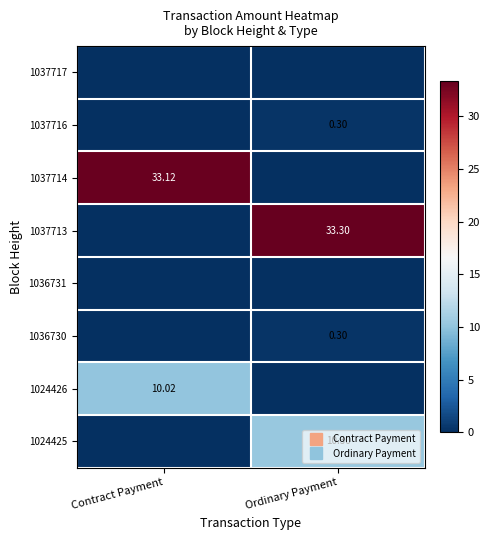

Which label corresponds to the smallest value in the chart?

Contract Payment